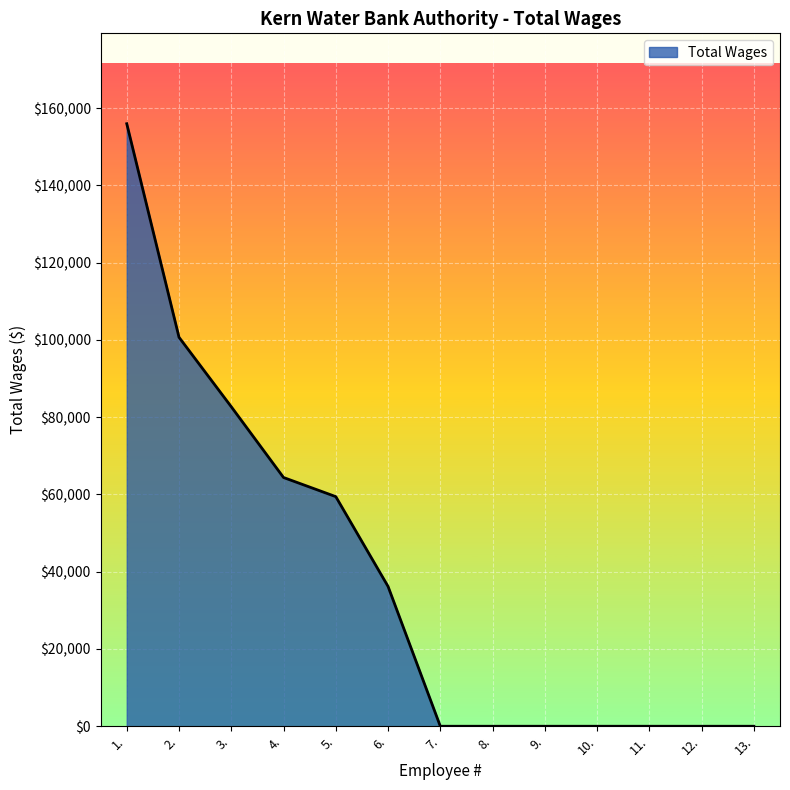

Reading left to right, list all the values displayed in this chart.

1.=155954	2.=100675	3.=82697	4.=64382	5.=59433	6.=36188	7.=0	8.=0	9.=0	10.=0	11.=0	12.=0	13.=0